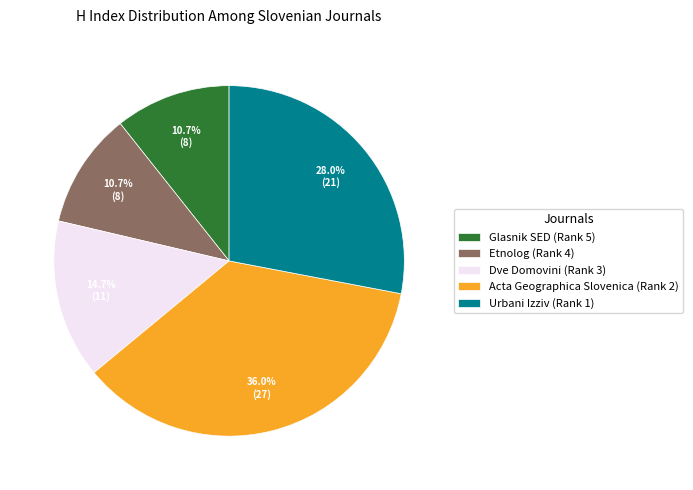

To the nearest percent, what is the average slice percentage?

20%